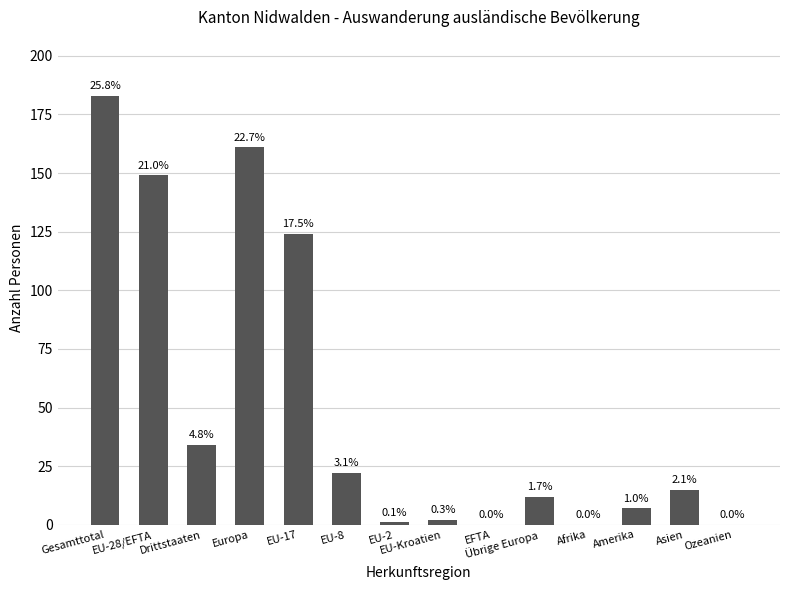

How many values are below 15?

7